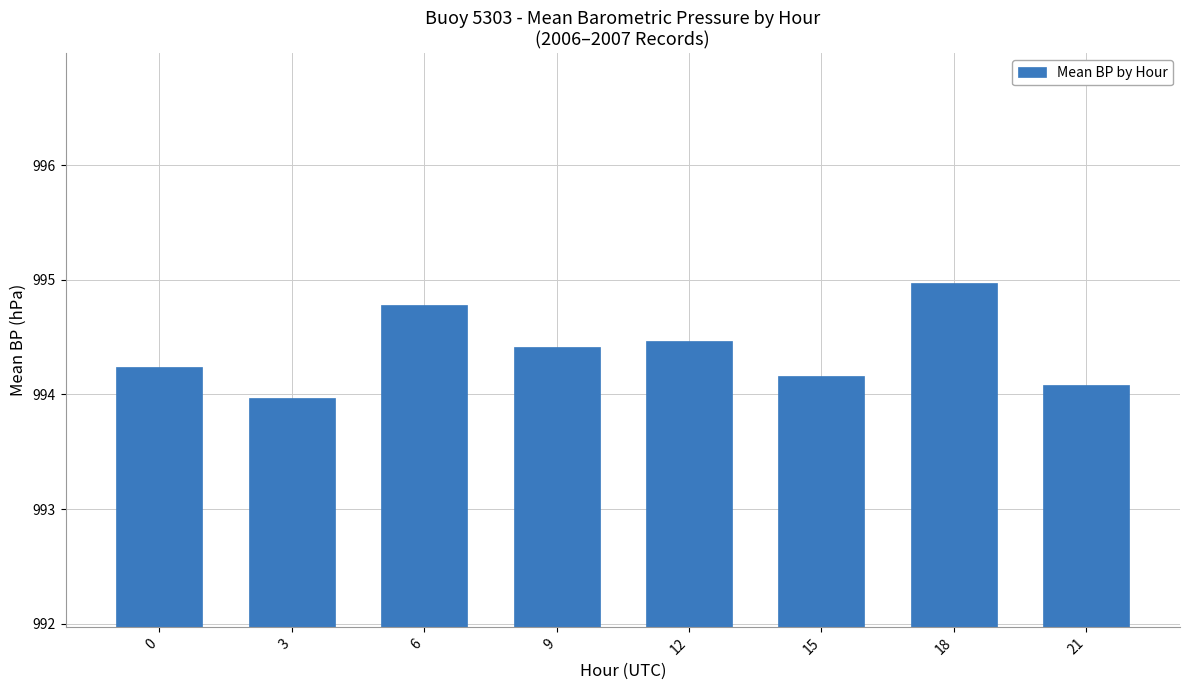

Between 15 and 3, which is larger?

15